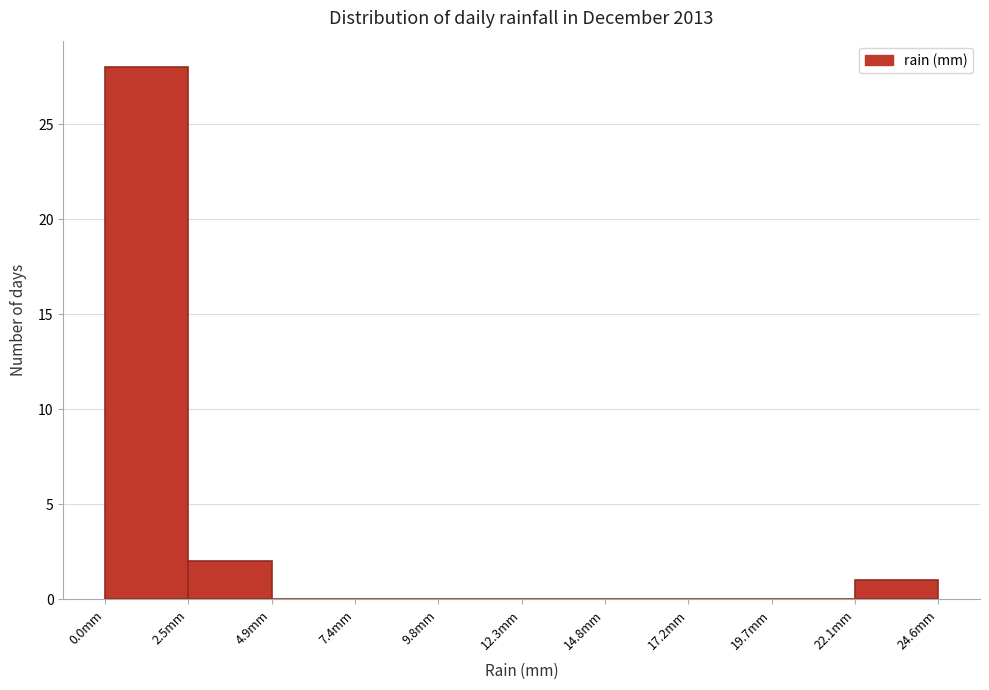

Over which range of the x-axis is the bar tallest?

0.0 to 2.5